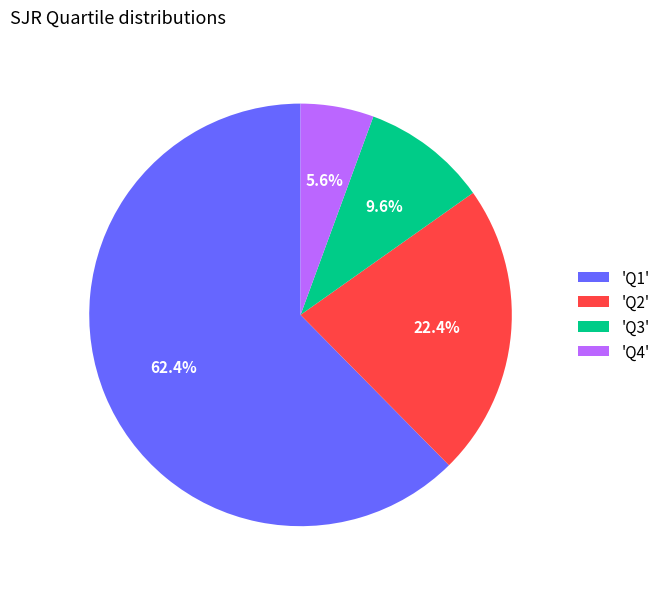

Approximately how many times larger is the value at 'Q1' compared to 'Q2'?

2.8